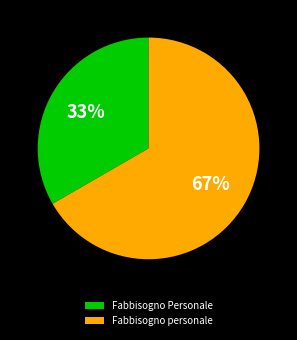

Does any single category account for the majority?

Yes